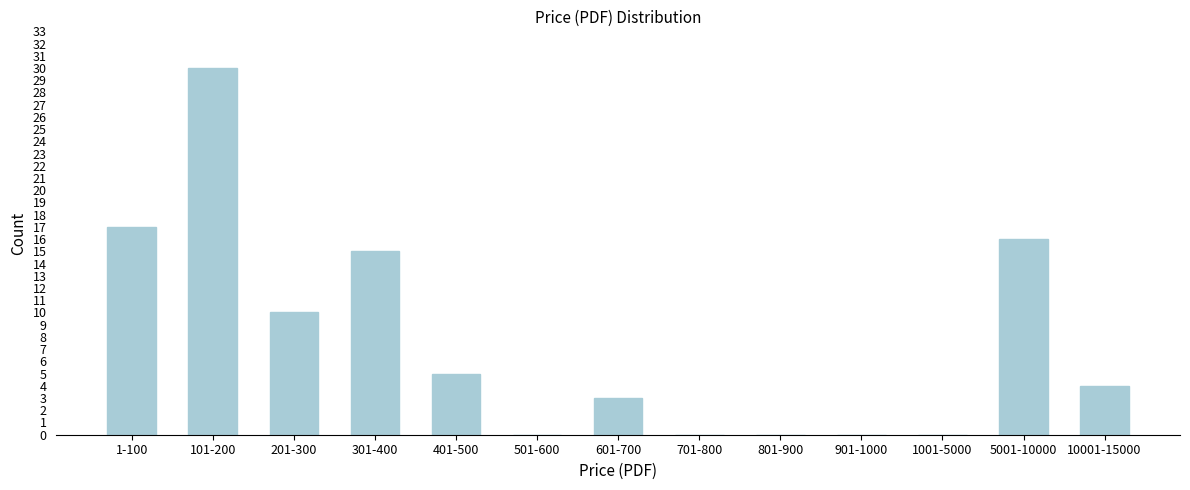

Reading right to left, list all the values displayed in this chart.

10001-15000=4	5001-10000=16	1001-5000=0	901-1000=0	801-900=0	701-800=0	601-700=3	501-600=0	401-500=5	301-400=15	201-300=10	101-200=30	1-100=17